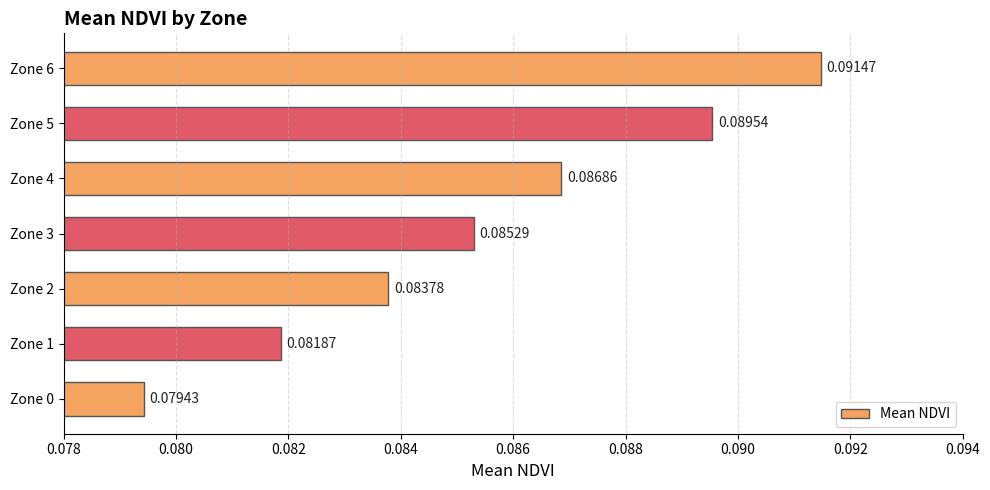

Count the values in the range 0 to 1.

7